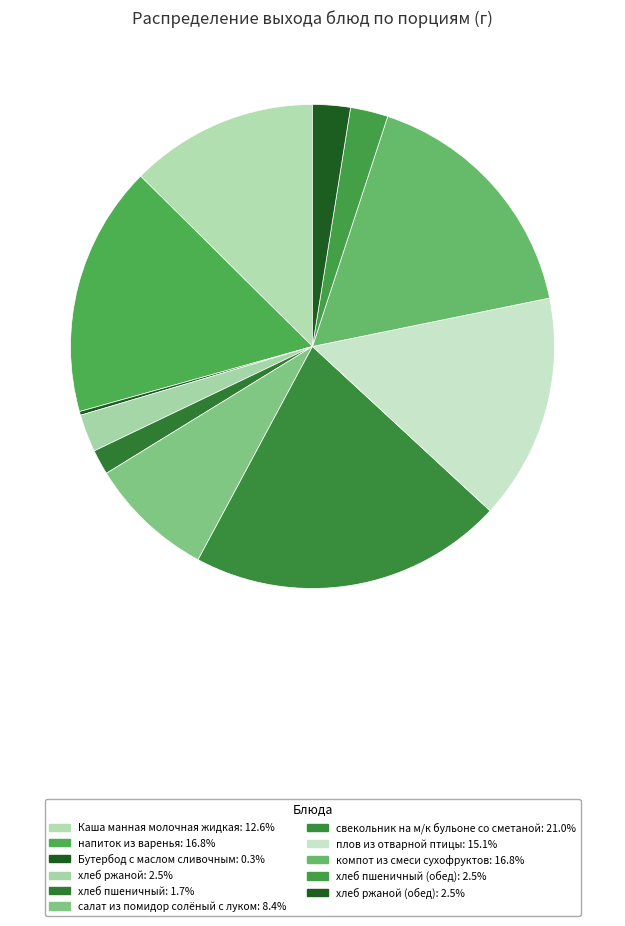

Rank the categories by value from lowest to highest.

Бутербод с маслом сливочным, хлеб пшеничный, хлеб ржаной, хлеб пшеничный (обед), хлеб ржаной (обед), салат из помидор солёный с луком, Каша манная молочная жидкая, плов из отварной птицы, напиток из варенья, компот из смеси сухофруктов, свекольник на м/к бульоне со сметаной